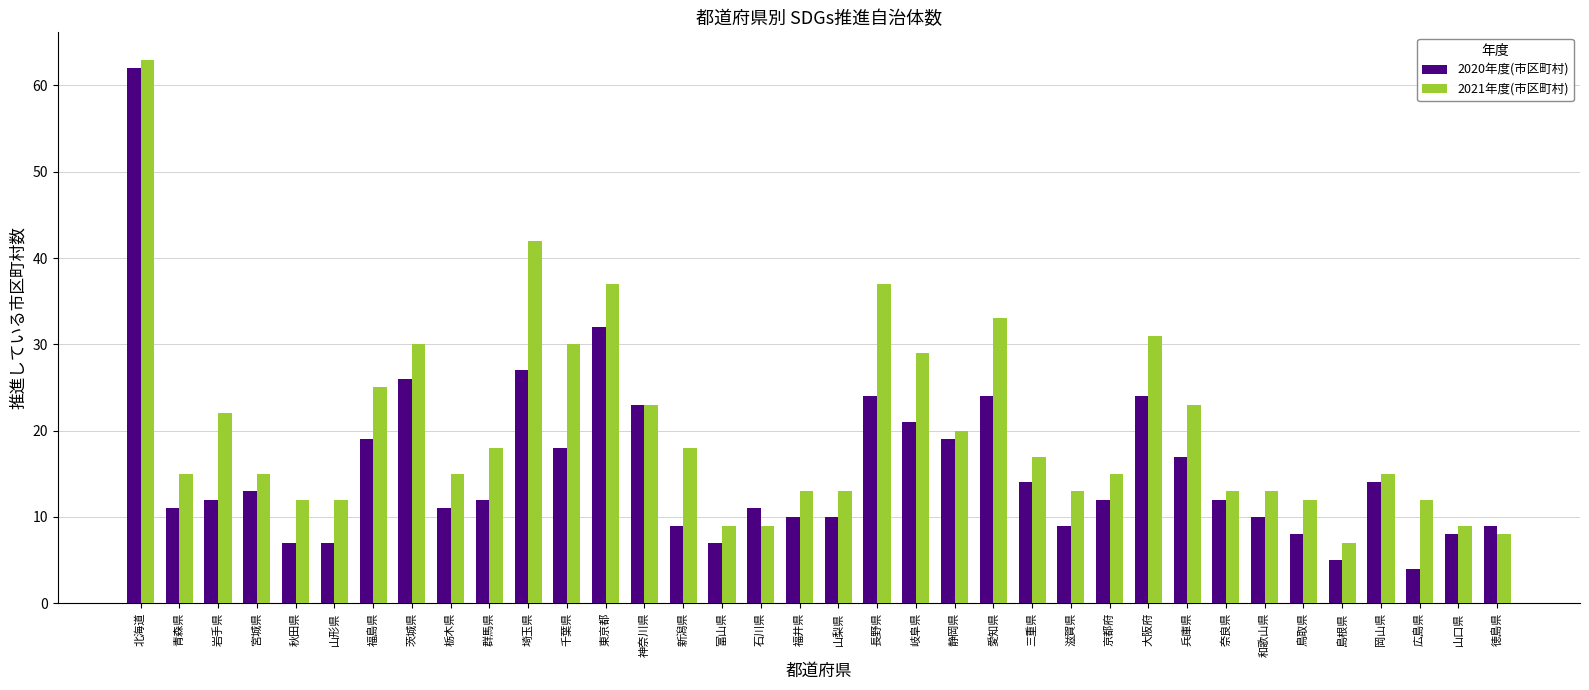

Are the bars grouped side by side (vs. stacked)?

Yes